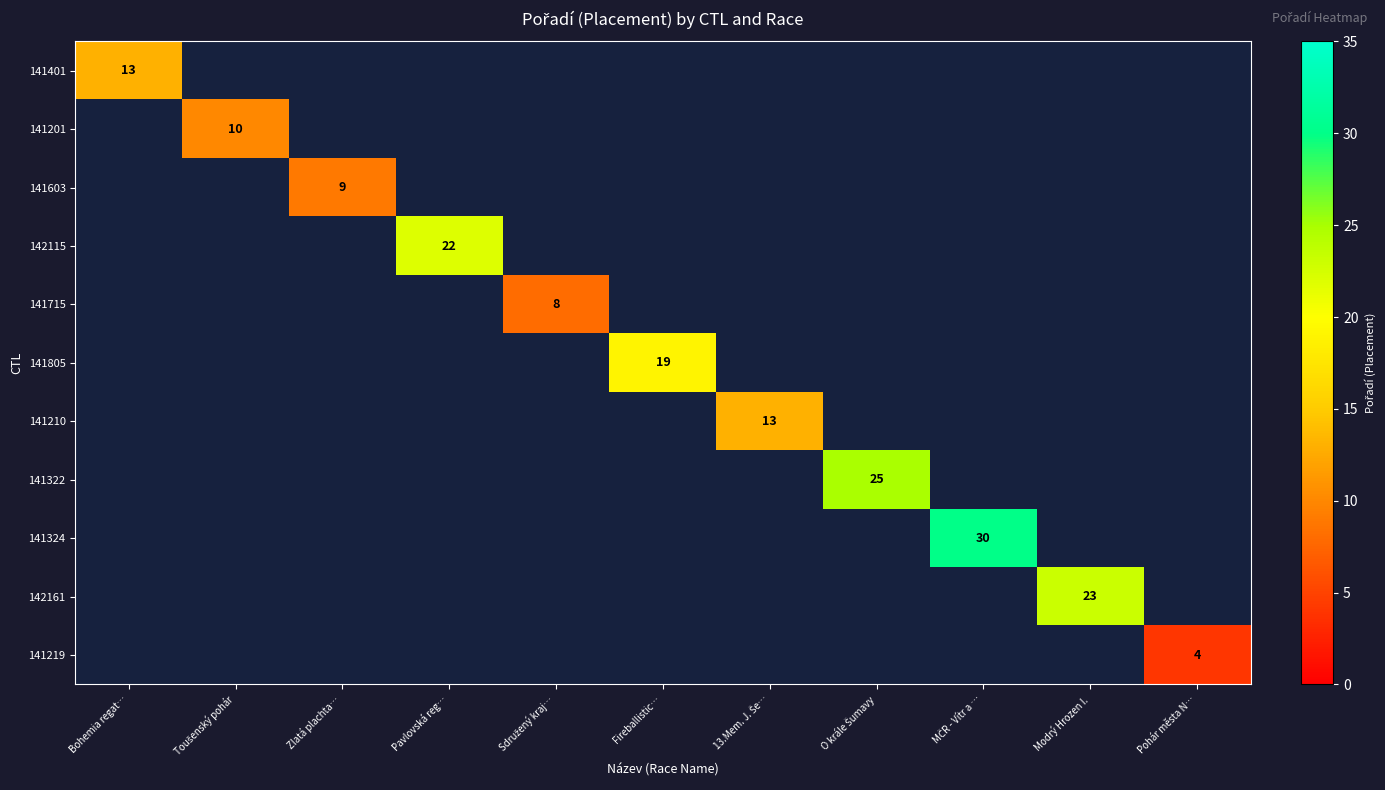

Count the number of data series in this chart.

11